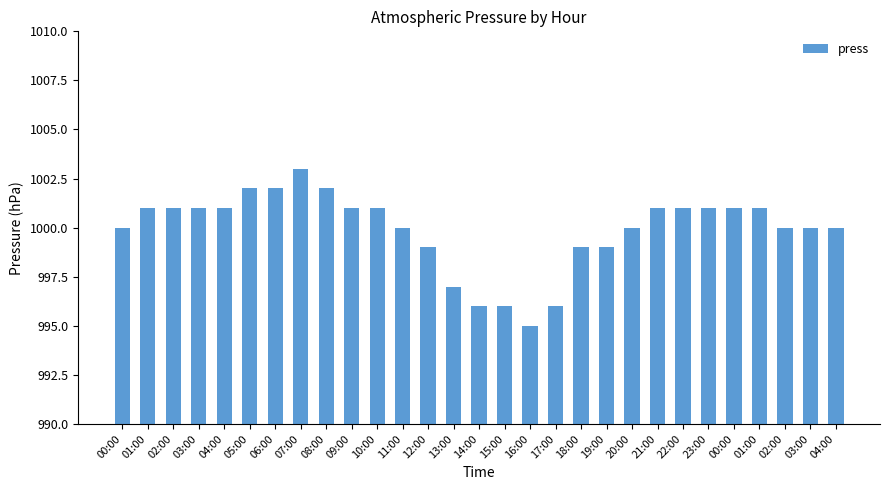

What is the ratio of the value at 04:00 to the value at 14:00?

1.0